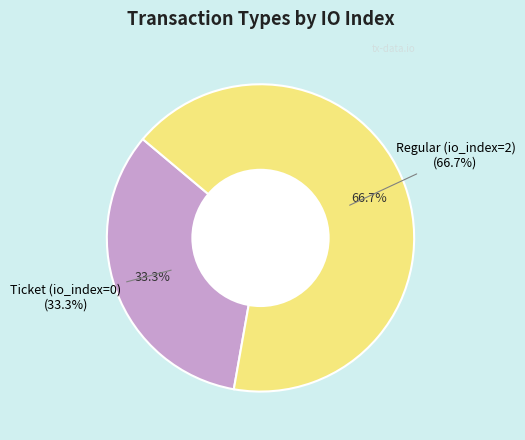

Which category accounts for the majority?

Regular (io_index=2)